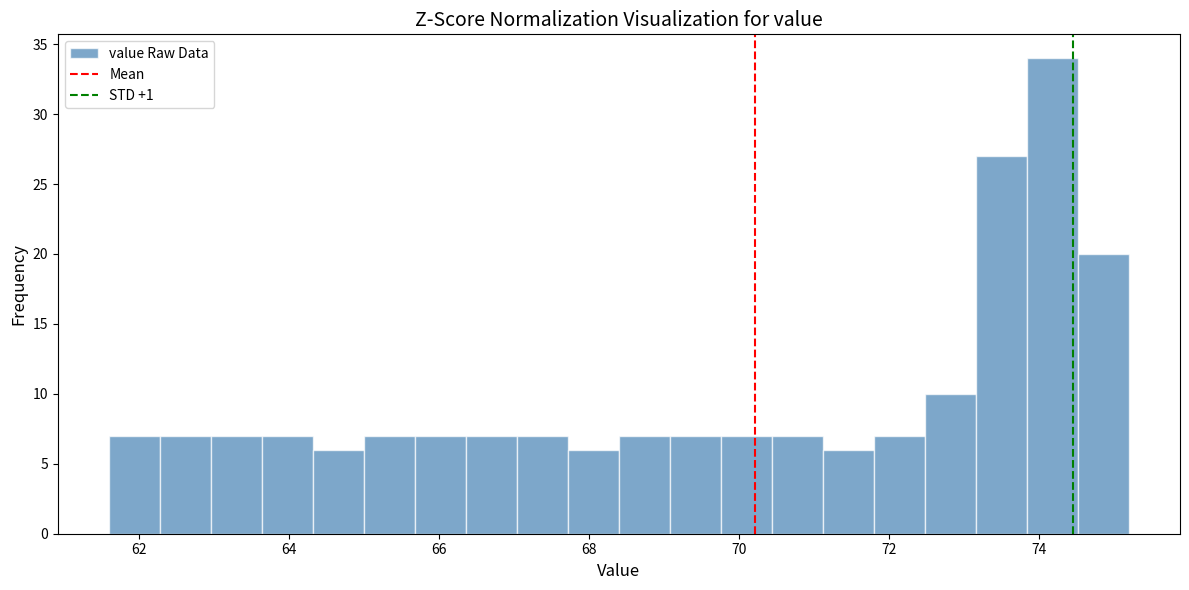

Around what value on the x-axis is the tallest bar? Give the approximate position of its centre, as read against the axis.

74.2